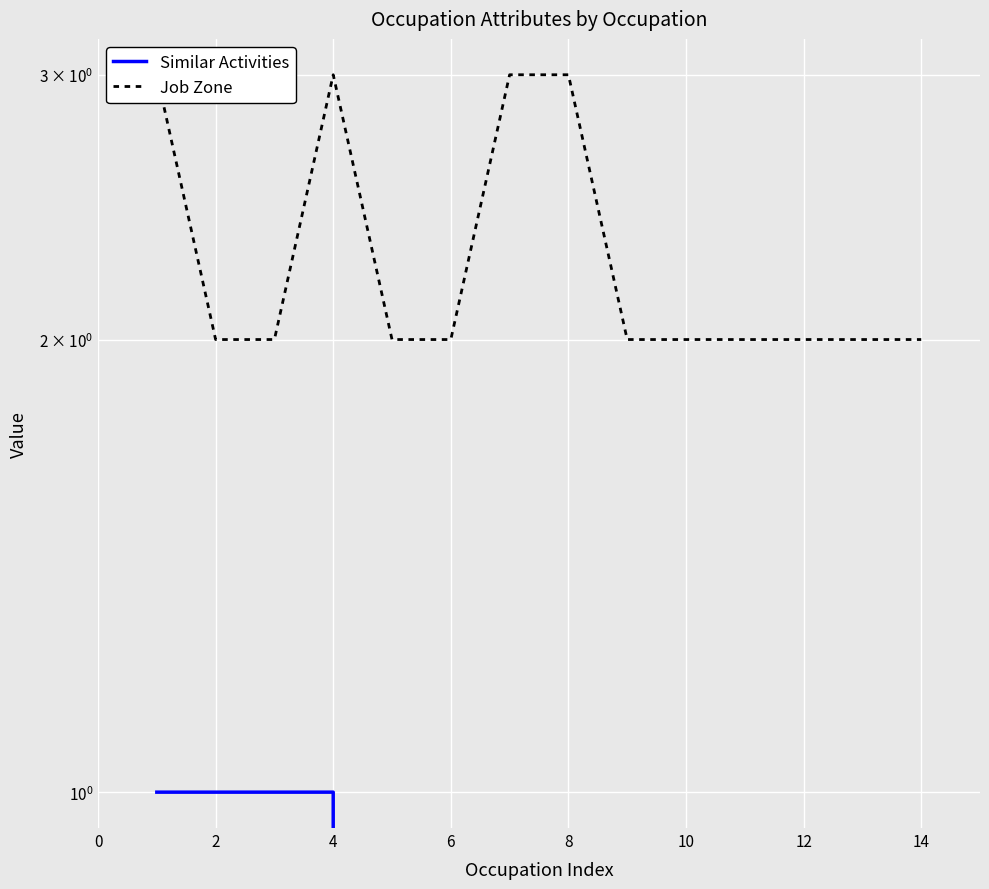

Is it true that Job Zone equals 2 at 14?

True